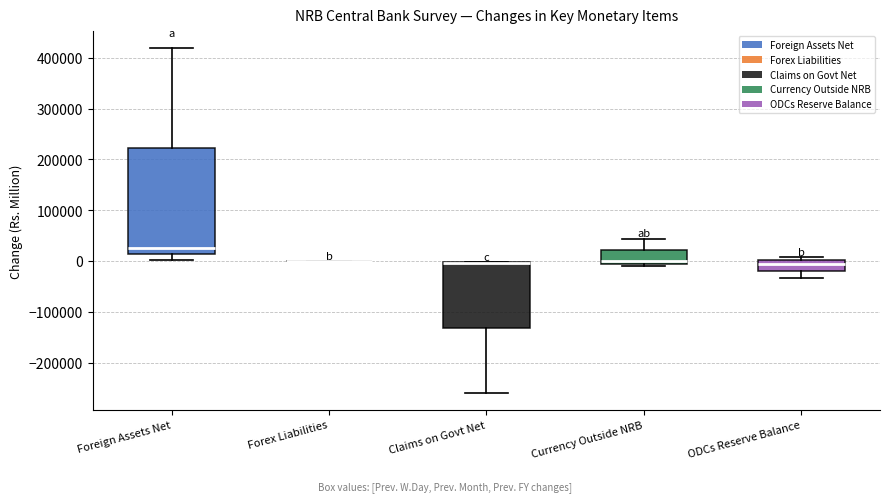

Reading left to right, transcribe this box plot: for each box, give where its median line is, the range the box spans, and where its two whiskers end, as read against the y-axis. The values are not printed on the chart, so give them approximately, as read against the axis.

Foreign Assets Net: median 30000, box 10000 to 220000, whiskers 0 to 420000
Forex Liabilities: box collapsed to a line at 0, whiskers 0 to 0
Claims on Govt Net: median 0 (drawn on the box's upper edge), box -130000 to 0, whiskers -260000 to 0
Currency Outside NRB: median 0, box -10000 to 20000, whiskers -10000 (just below the box's lower edge) to 40000
ODCs Reserve Balance: median -10000, box -20000 to 0, whiskers -30000 to 10000